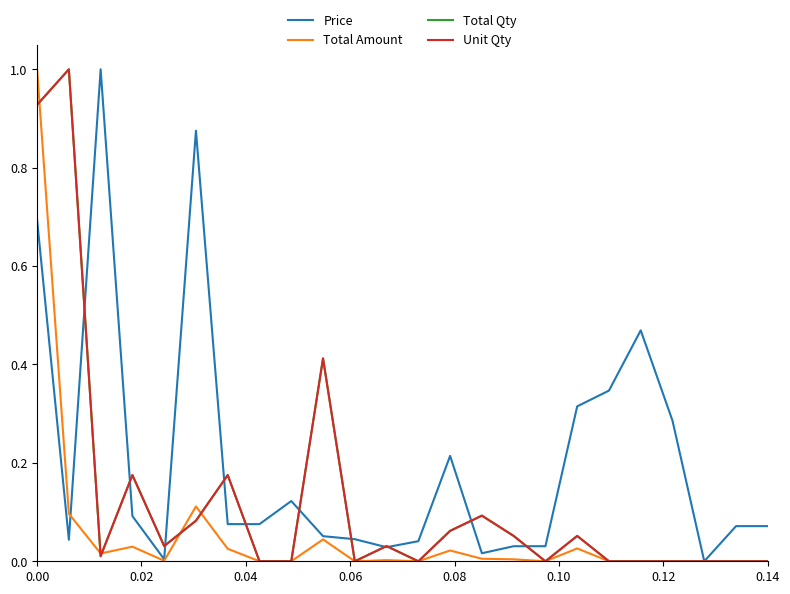

True or false: Total Amount and Unit Qty intersect in this chart.

True